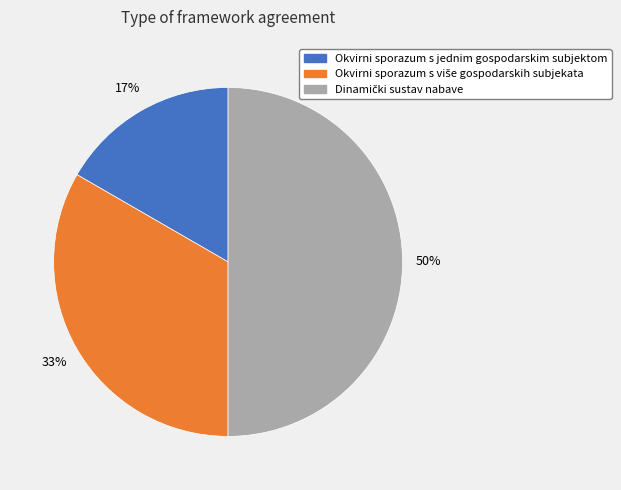

Which slice is the smallest?

Okvirni sporazum s jednim gospodarskim subjektom